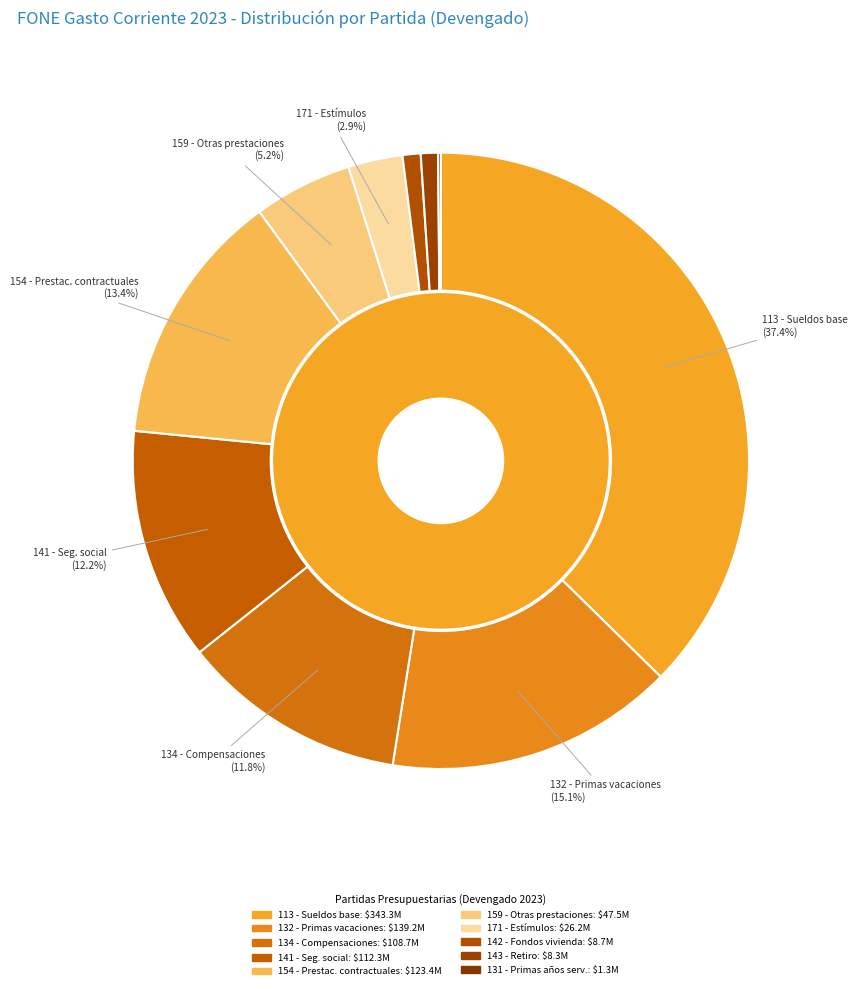

Which category has the biggest portion of the pie?

113 - Sueldos base al personal permanente